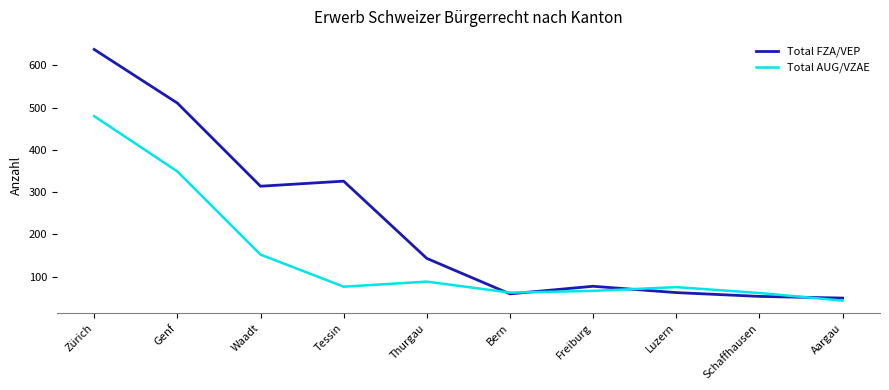

Which category has the highest value across all series?

Zürich